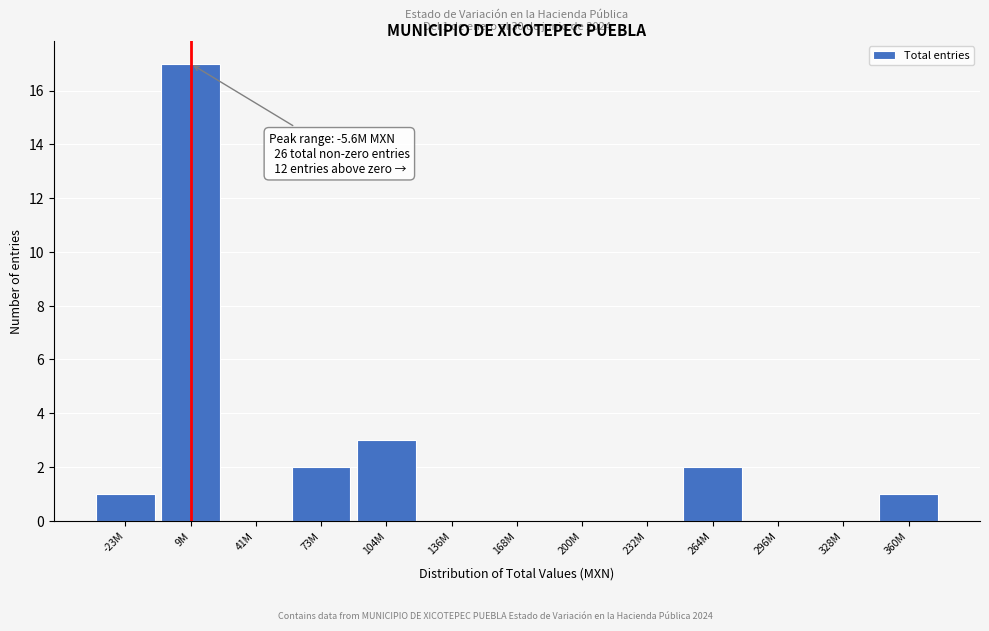

Reading left to right, what are all the values shown in this chart?

-23M=1	9M=17	41M=0	73M=2	104M=3	136M=0	168M=0	200M=0	232M=0	264M=2	296M=0	328M=0	360M=1